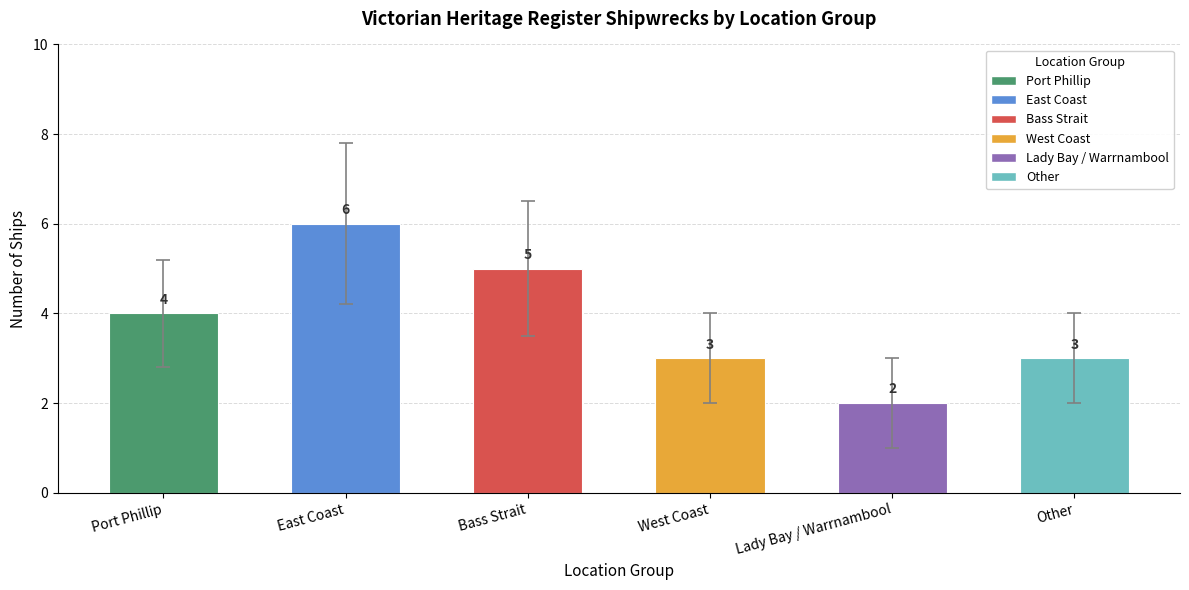

Are the bars grouped side by side (vs. stacked)?

No